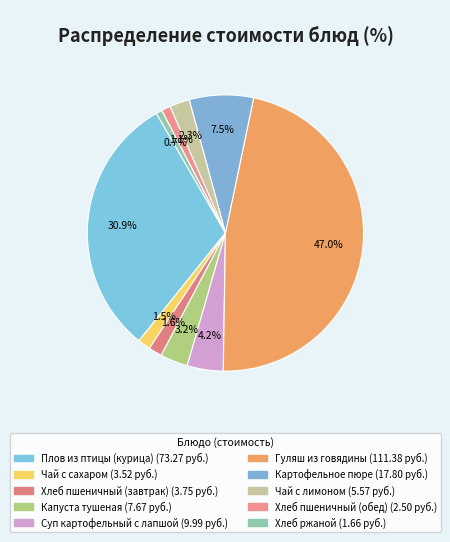

Which category has the smallest portion of the pie?

Хлеб ржаной